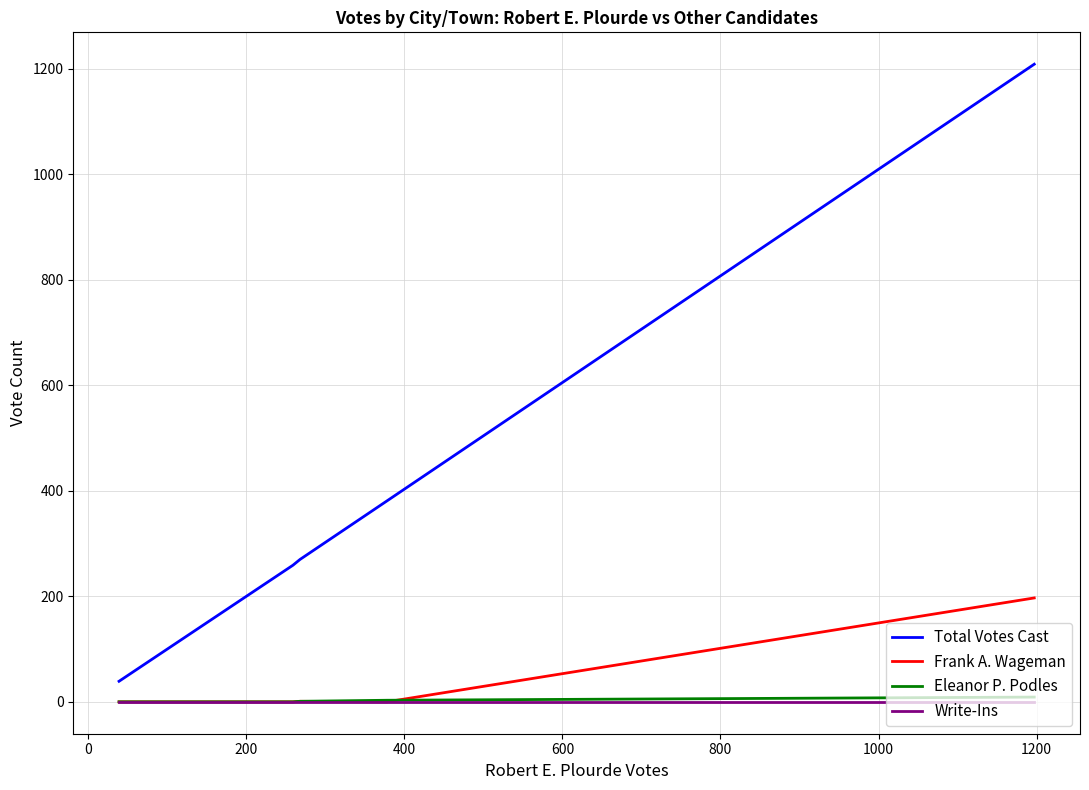

Which series has the largest total across all categories?

Total Votes Cast